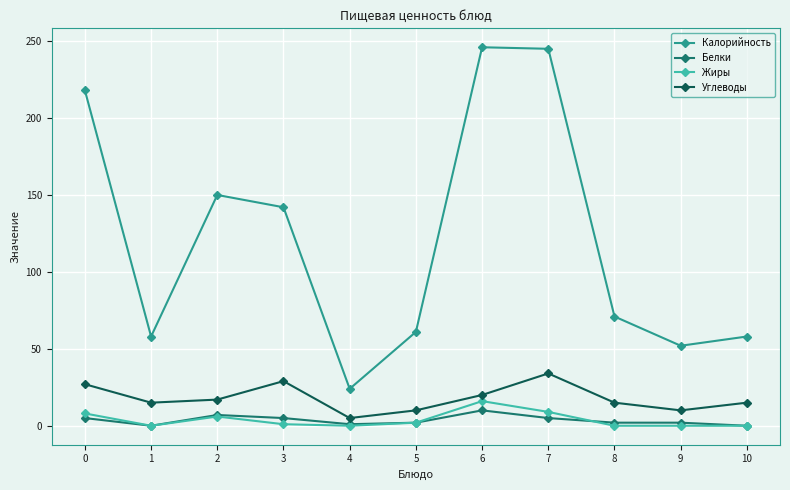

At how many categories does at least one series exceed 30?

10